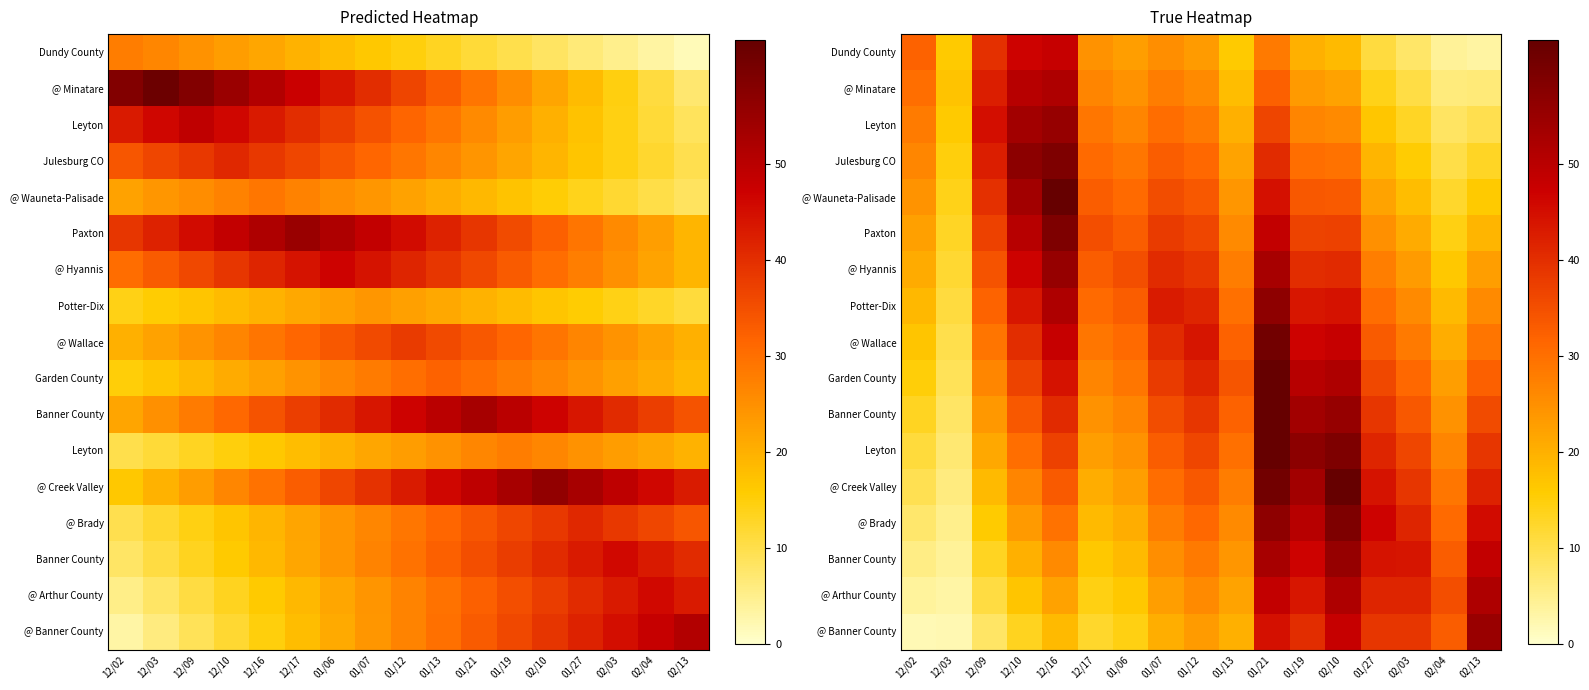

At which category does the chart reach its peak across all series?

12/16